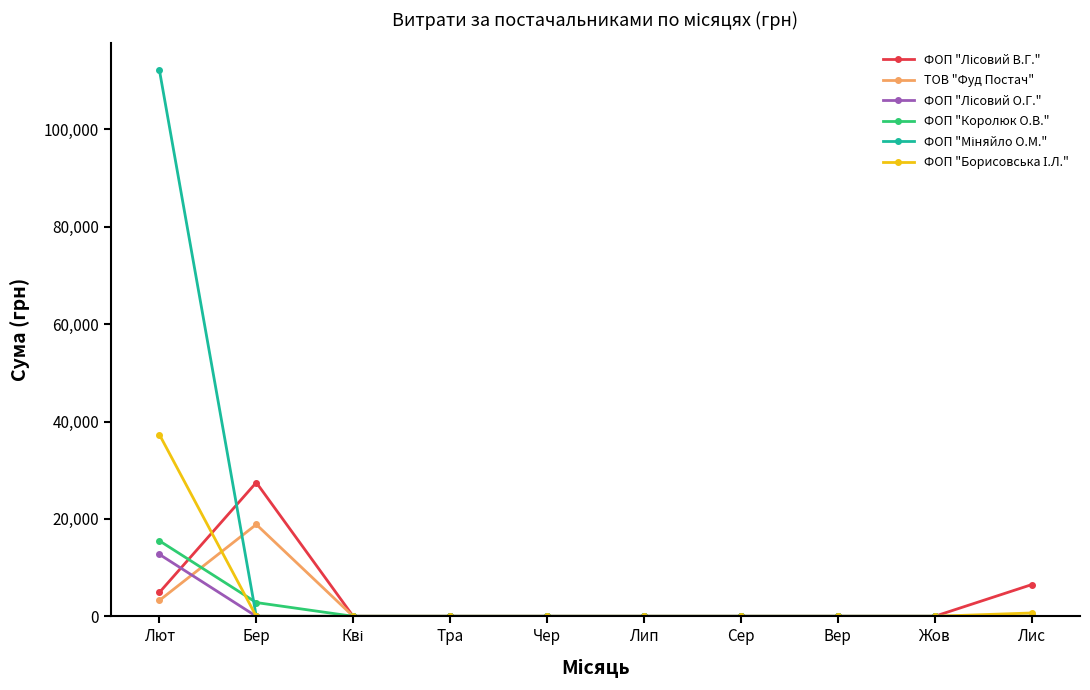

Which category has the highest value across all series?

Лют